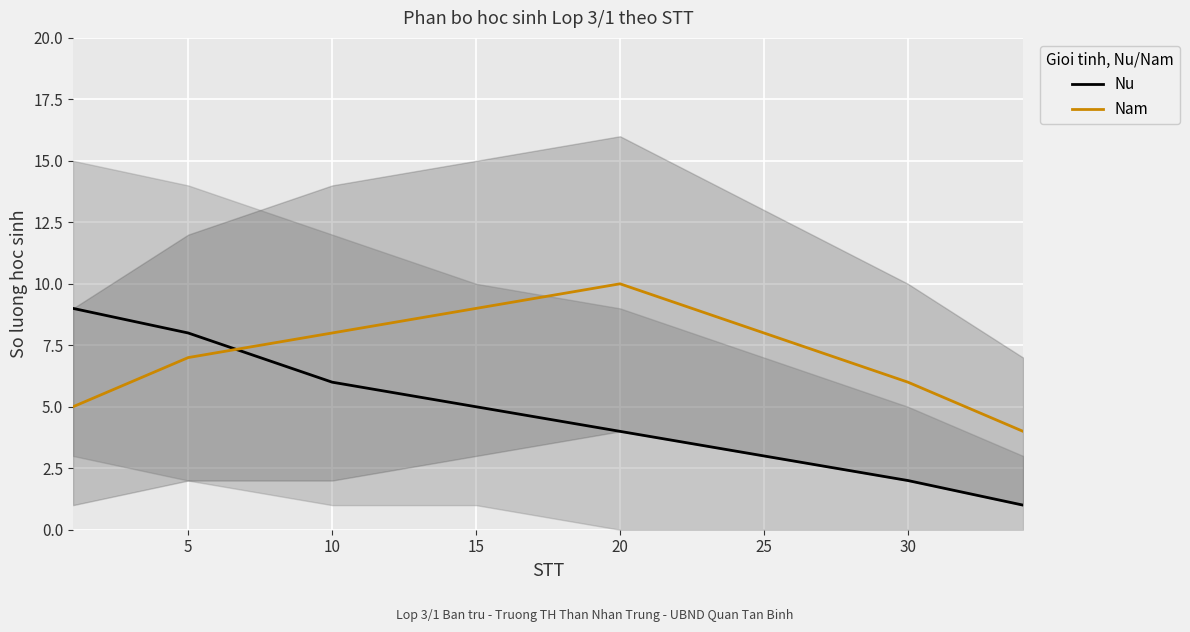

What is the smallest value displayed?

1